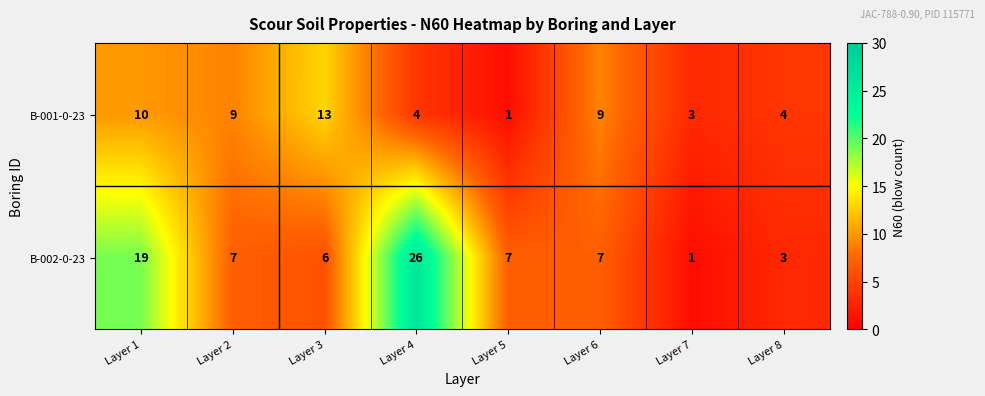

Between Layer 5 and Layer 7, which series saw the biggest shift?

B-002-0-23